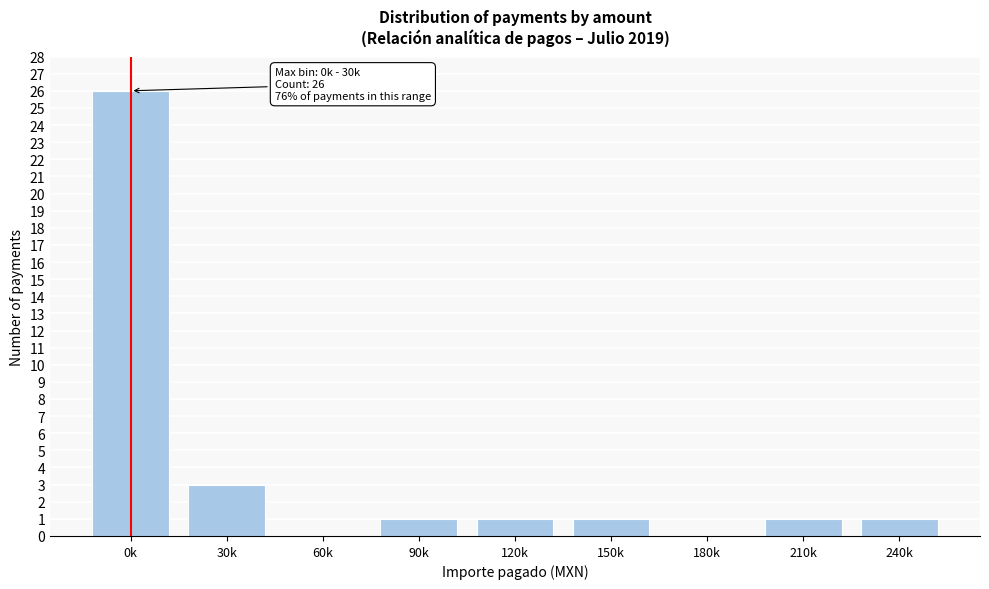

Reading left to right, transcribe all the data shown in this chart.

0k=26	30k=3	60k=0	90k=1	120k=1	150k=1	180k=0	210k=1	240k=1